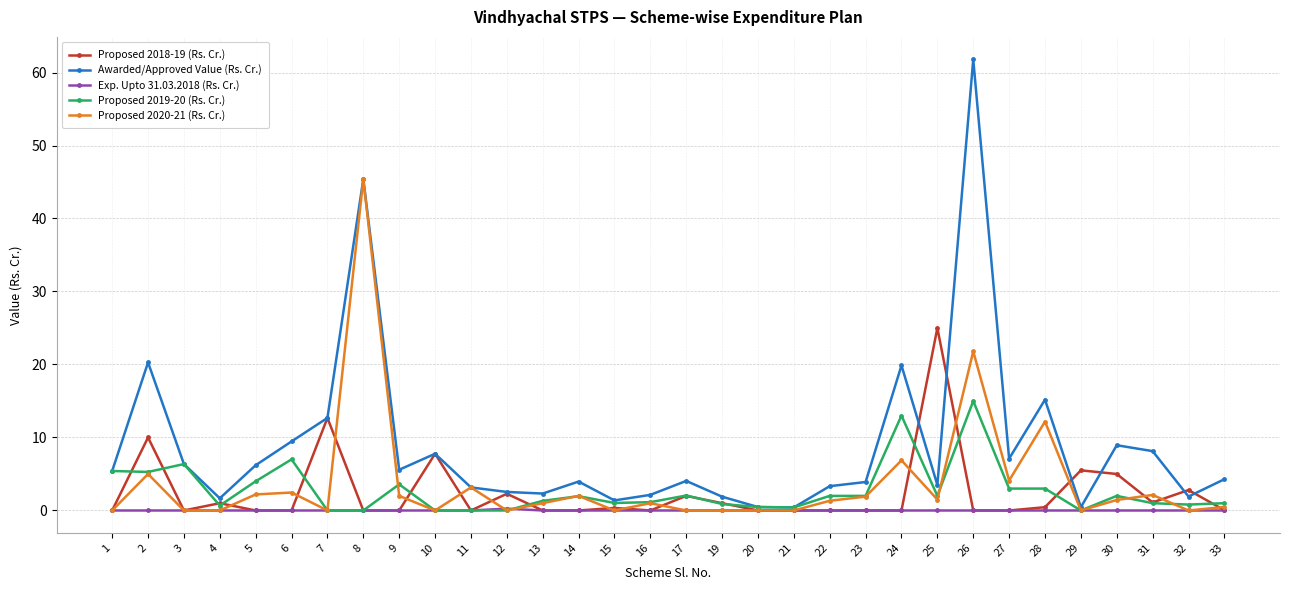

Which series has the widest spread of values?

Awarded/Approved Value (Rs. Cr.)